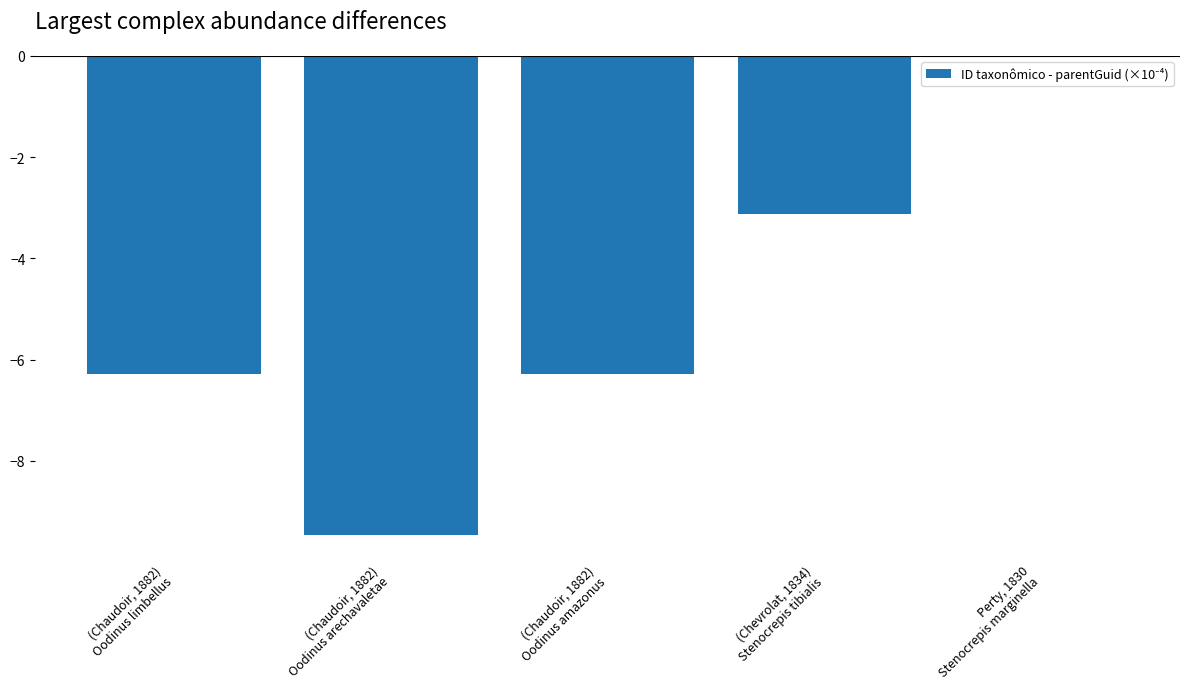

True or false: the data shows -6.3 at (Chaudoir, 1882)
Oodinus amazonus.

True